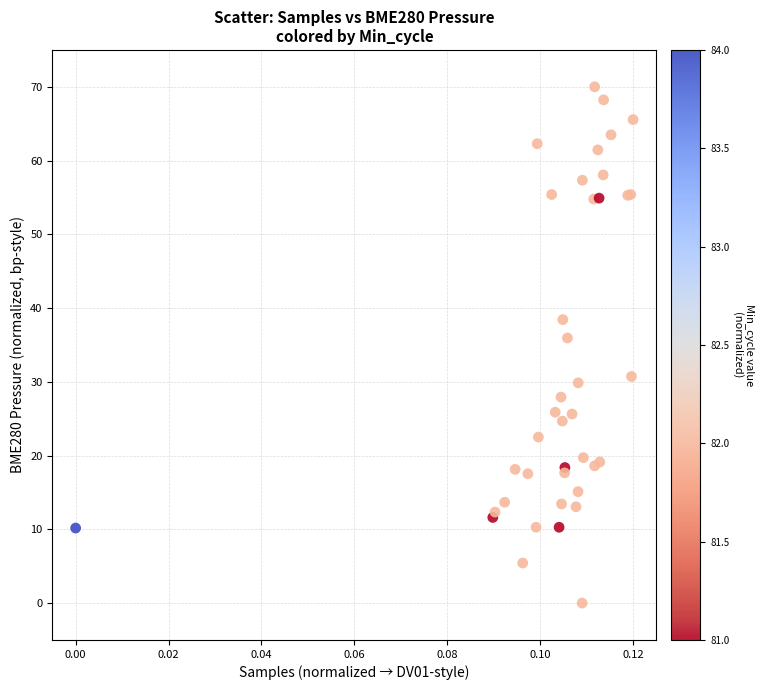

What Y value in the scatter plot is closest to 35?

35.9